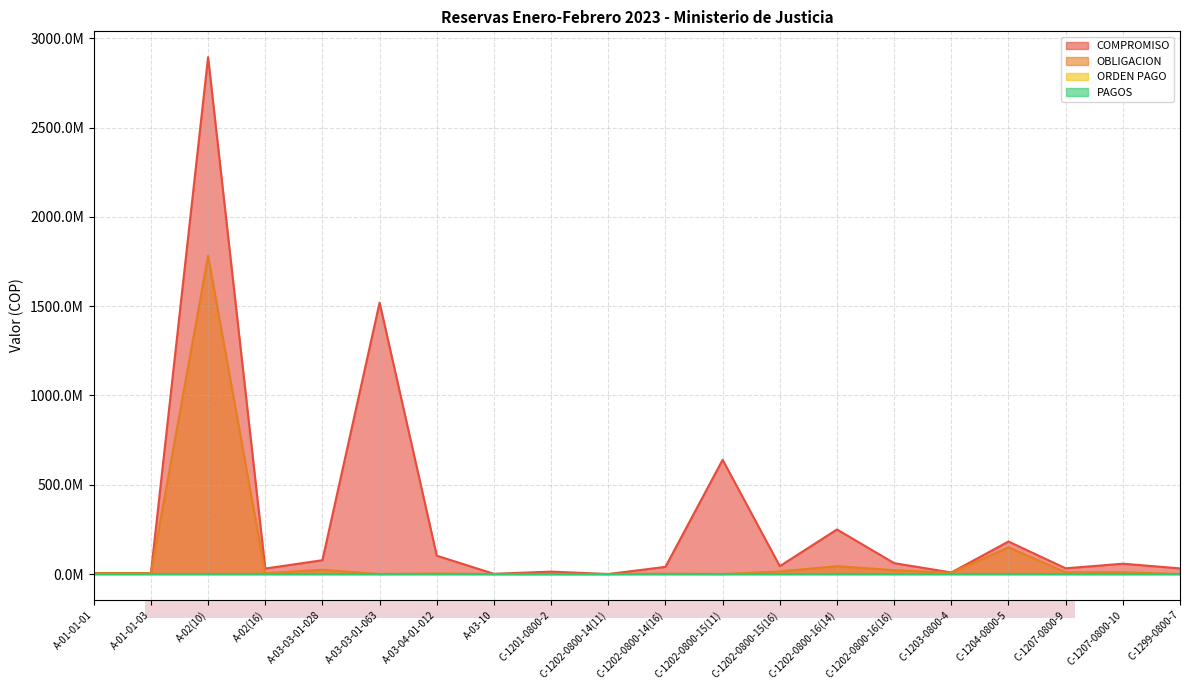

Rank the categories by OBLIGACION value from lowest to highest.

A-03-03-01-063, A-03-10, C-1201-0800-2, C-1202-0800-14(11), C-1202-0800-15(11), C-1299-0800-7, C-1202-0800-14(16), A-03-04-01-012, A-01-01-03, A-02(16), A-01-01-01, C-1203-0800-4, C-1207-0800-10, C-1207-0800-9, C-1202-0800-15(16), C-1202-0800-16(16), A-03-03-01-028, C-1202-0800-16(14), C-1204-0800-5, A-02(10)